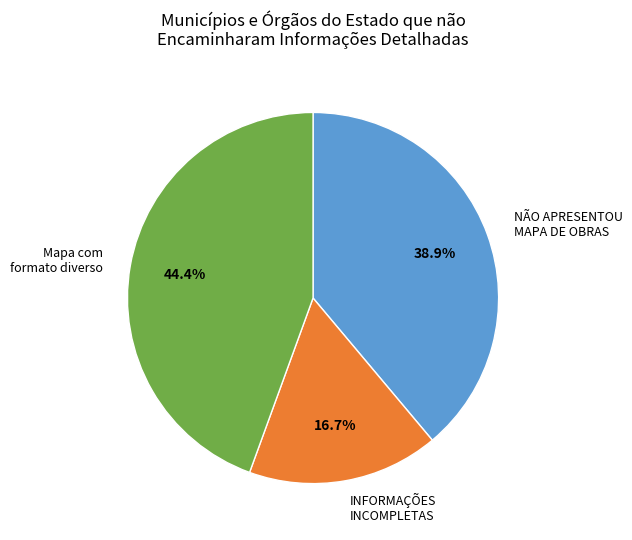

Is there any slice that represents more than half of the pie?

No